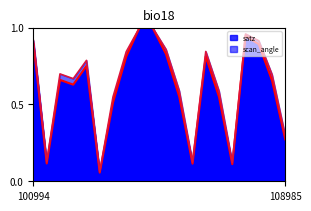

Is the value of scan_angle at 108645 greater than the value of satz at 104054?

Yes